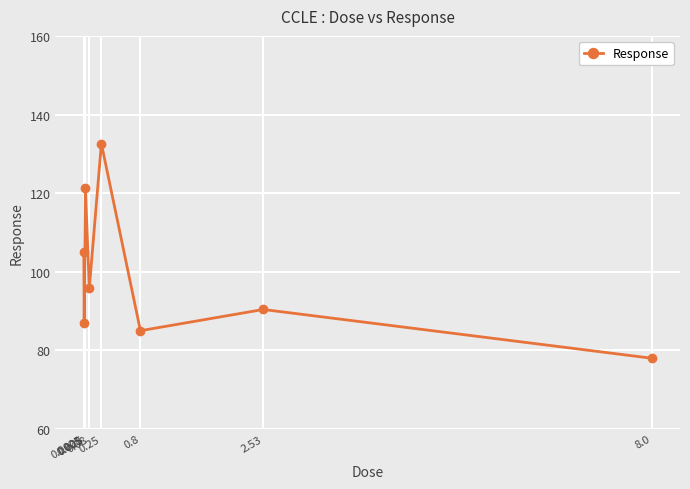

What is the ratio of the value at 0.0025 to the value at 0.008?

1.2